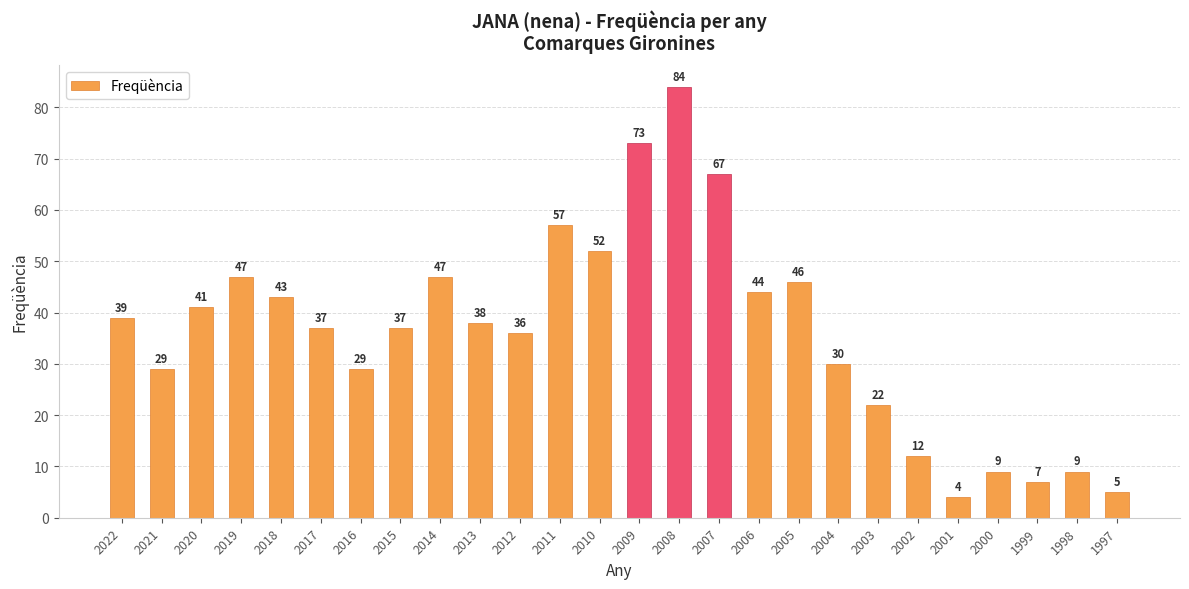

What is the sum of the values at 2017 and 2019?

84